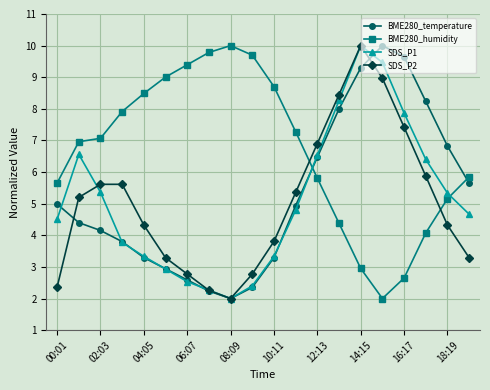

What is the value of the BME280_humidity point at the 13th from the left?

5.8